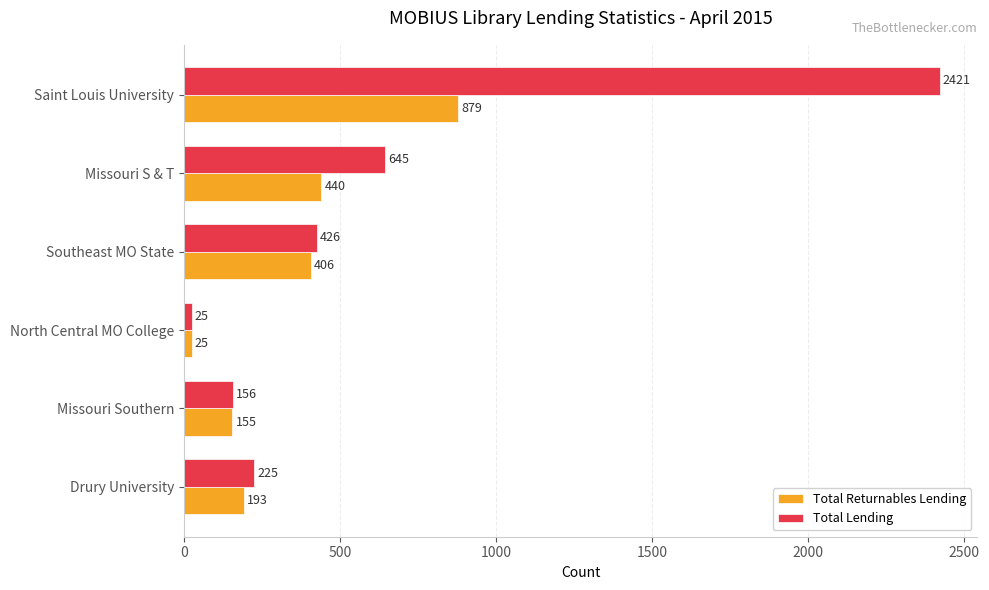

At which label is Total Lending closest to 1223?

Missouri S & T